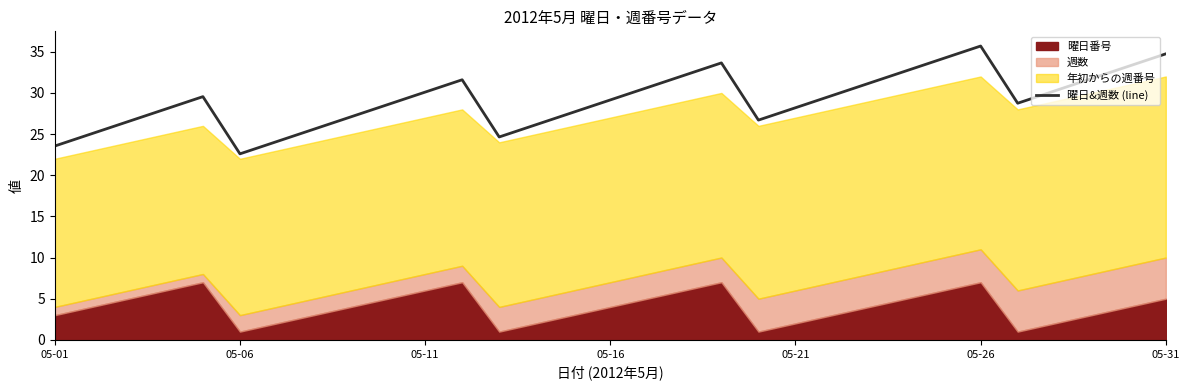

Which category has the highest value in the 曜日&週数 (line) series?

05-26